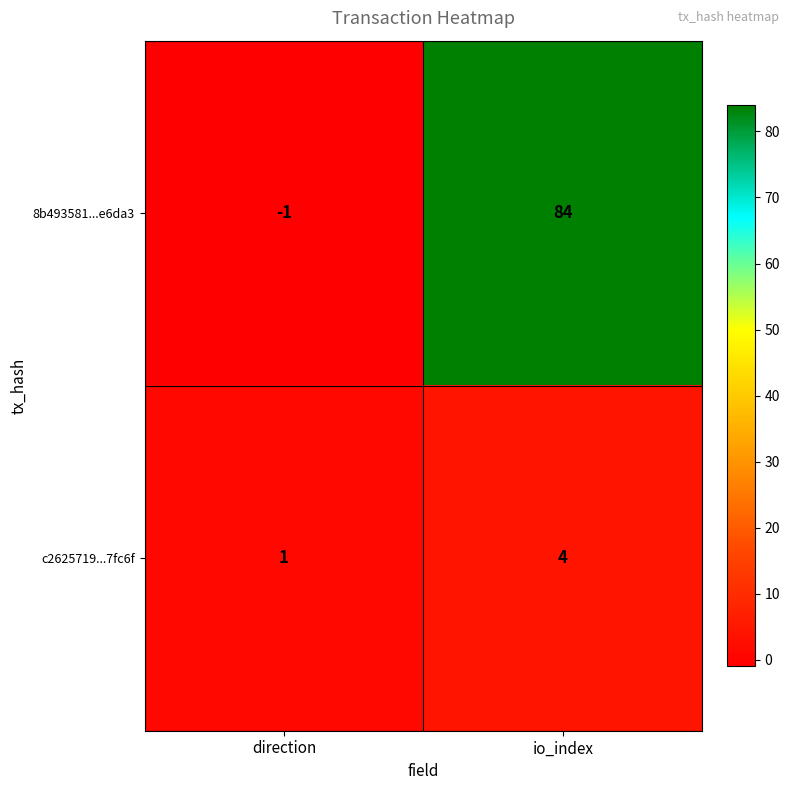

Which category has the highest value across all series?

io_index